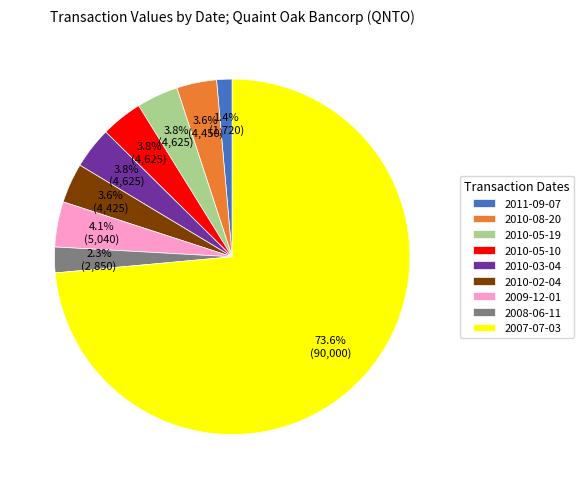

Which slice represents more than half of the pie?

2007-07-03